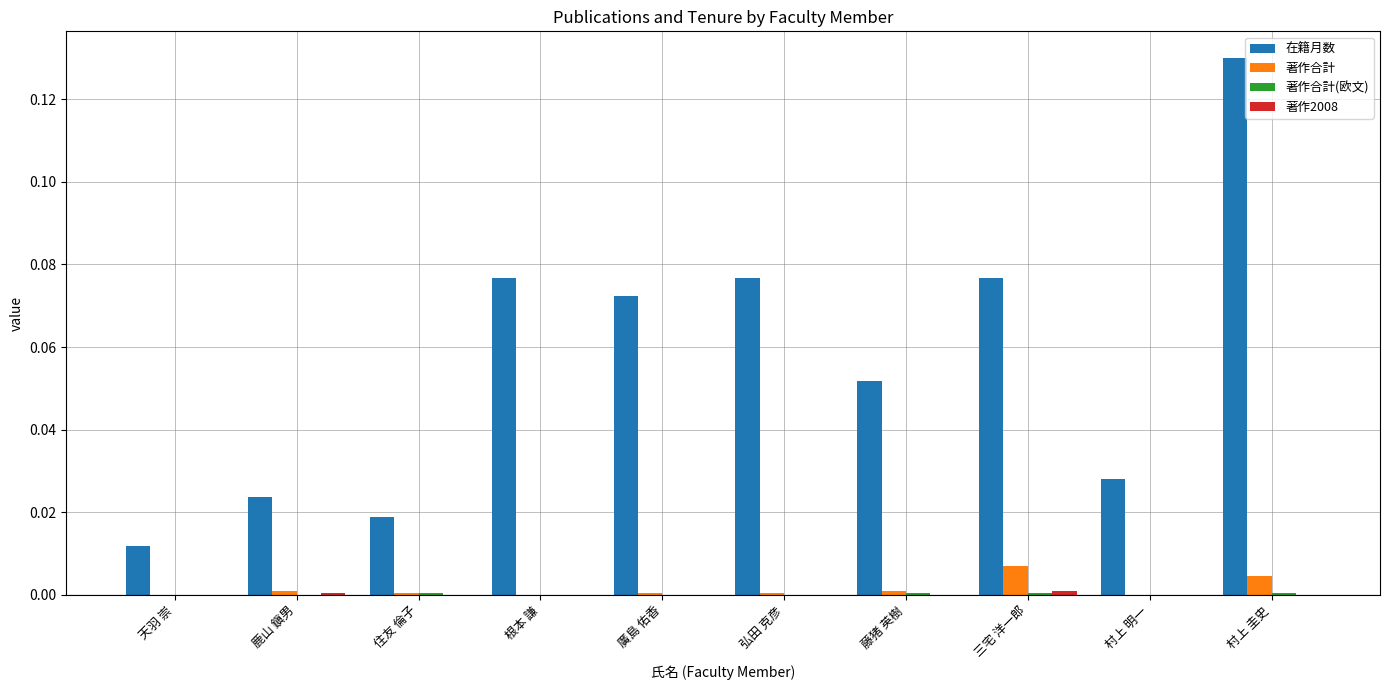

Which series changed the most between 鹿山 鎭男 and 根本 謙?

在籍月数